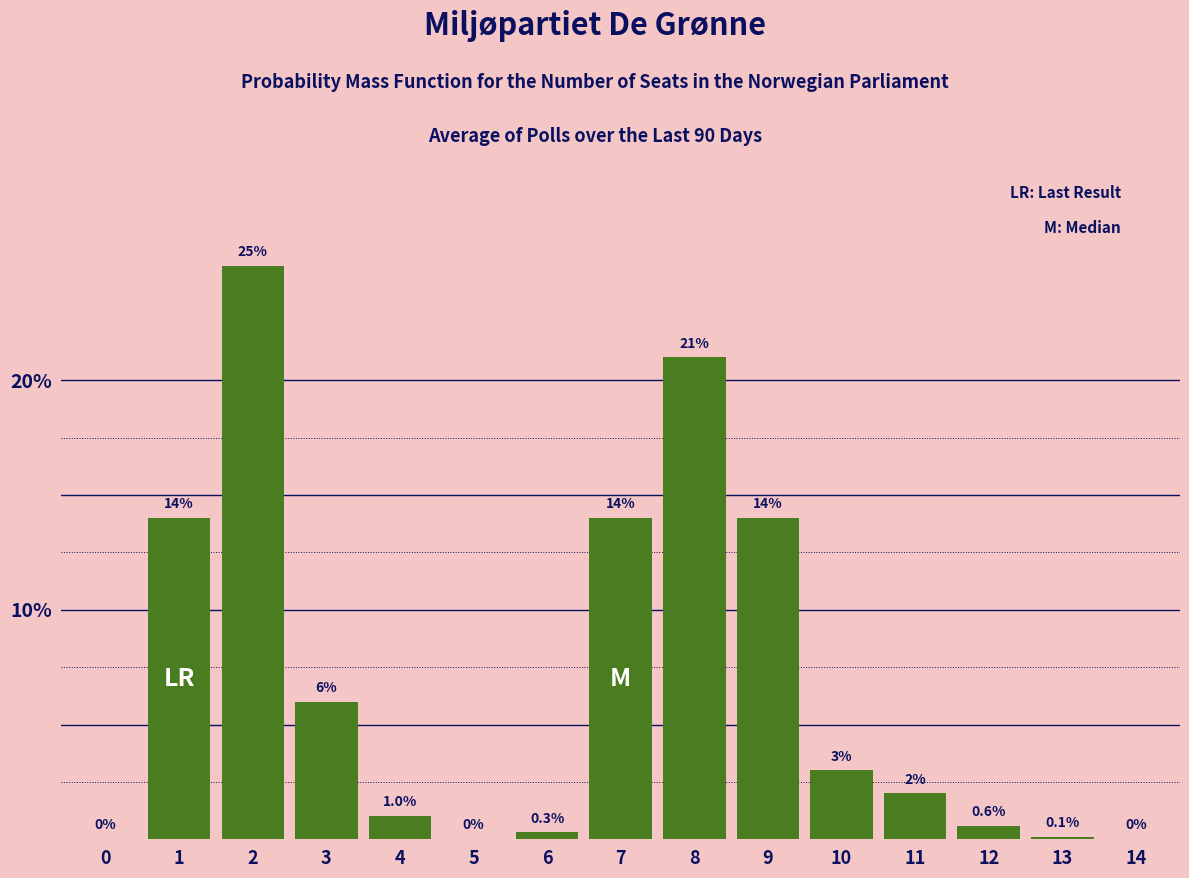

Reading left to right, what are all the values shown in this chart?

0=0.0	1=14.0	2=25.0	3=6.0	4=1.0	5=0.0	6=0.3	7=14.0	8=21.0	9=14.0	10=3.0	11=2.0	12=0.6	13=0.1	14=0.0